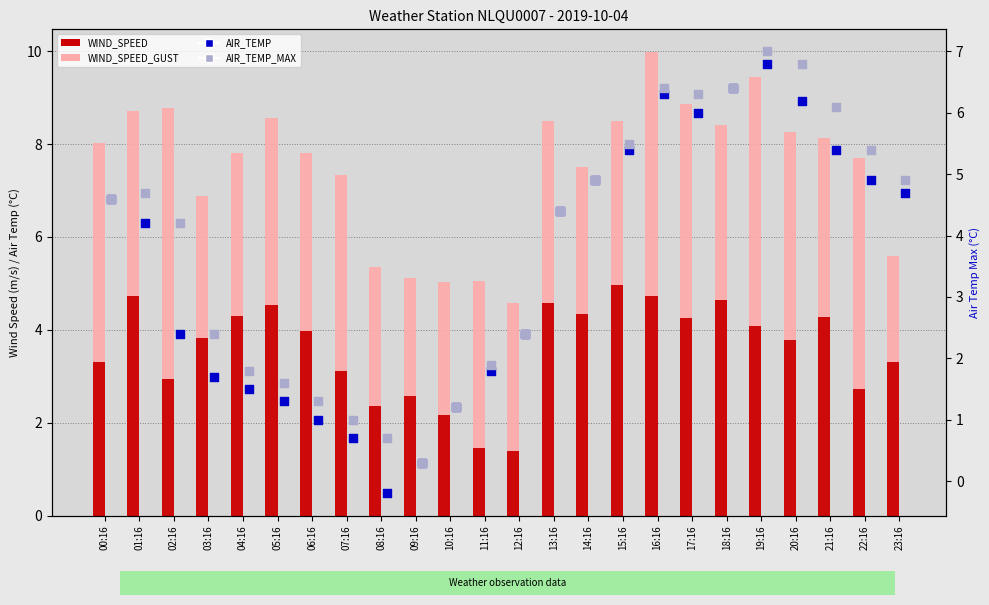

At how many categories does at least one series exceed 8?

12